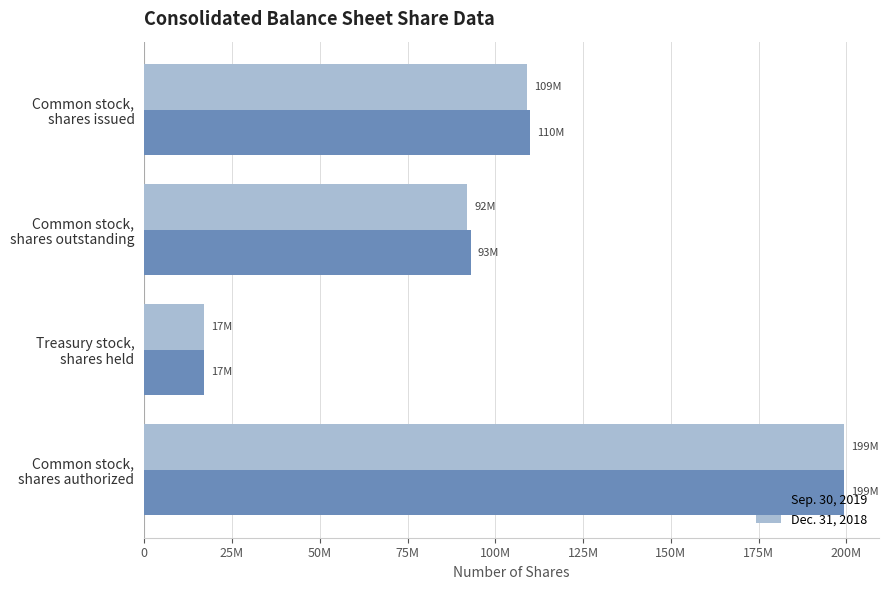

What is the difference between the maximum and second lowest values in the Dec. 31, 2018 series?

107300000